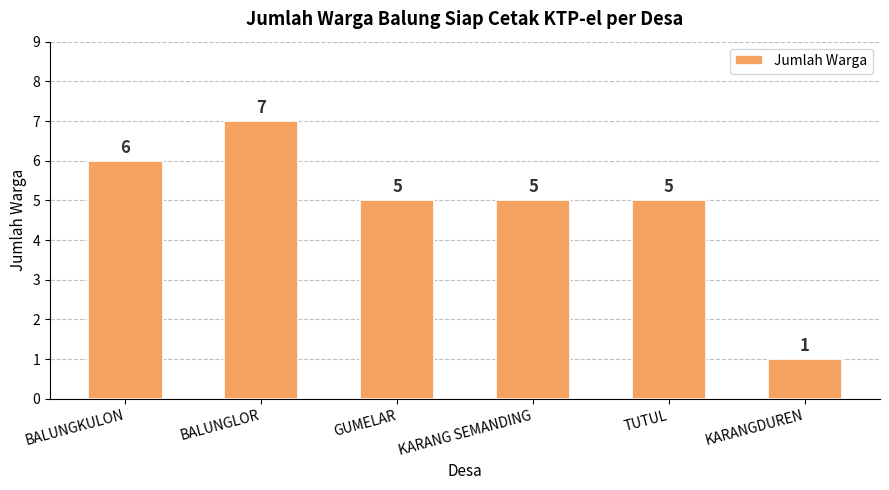

Reading left to right, what are all the values shown in this chart?

BALUNGKULON=6	BALUNGLOR=7	GUMELAR=5	KARANG SEMANDING=5	TUTUL=5	KARANGDUREN=1